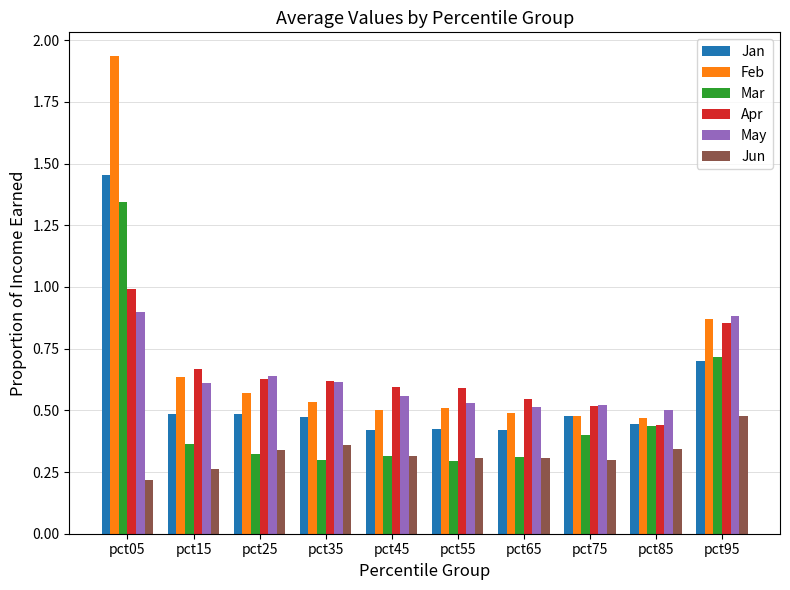

List the series in order of their peak value, highest first.

Feb, Jan, Mar, Apr, May, Jun